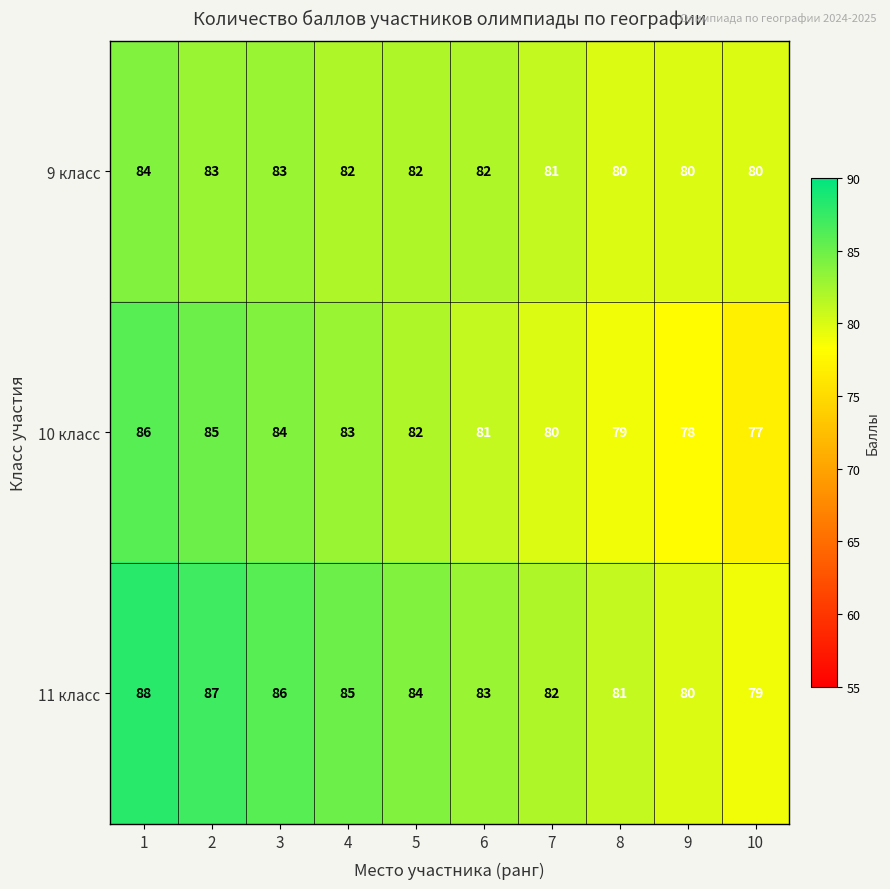

What is the average value of the 11 класс series?

84